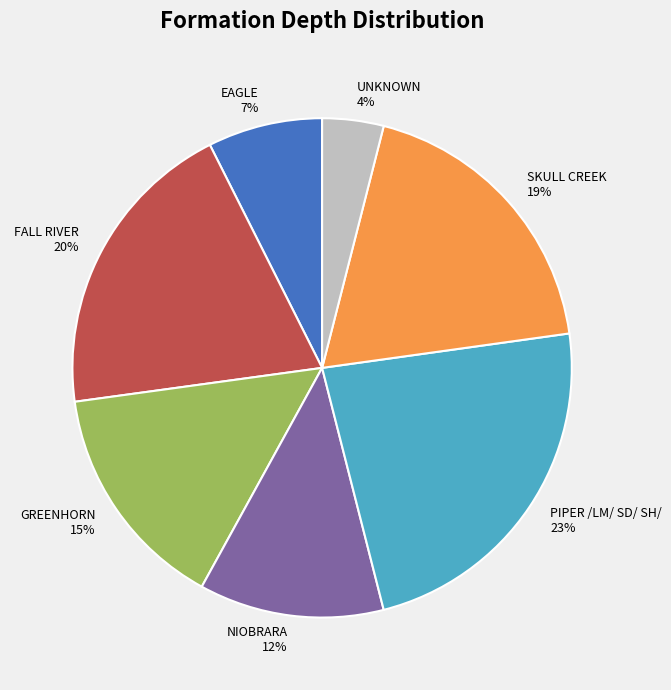

How many slices are in this pie chart?

7